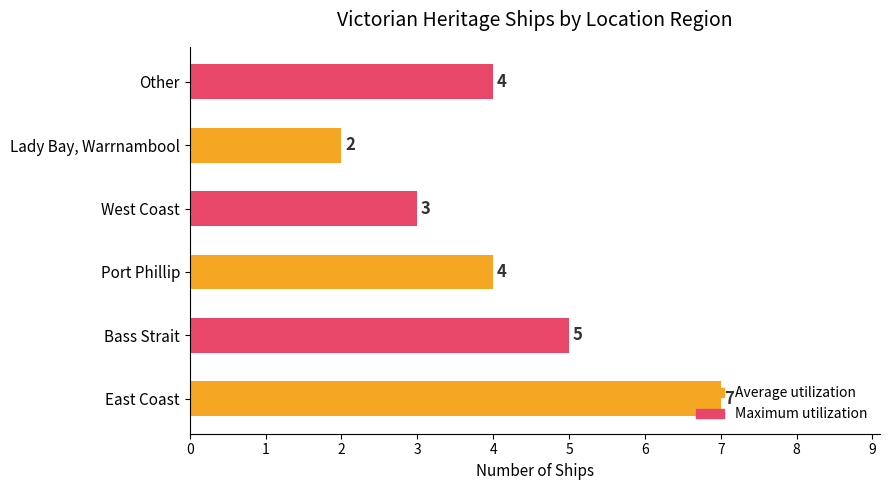

Read the value at Bass Strait.

5